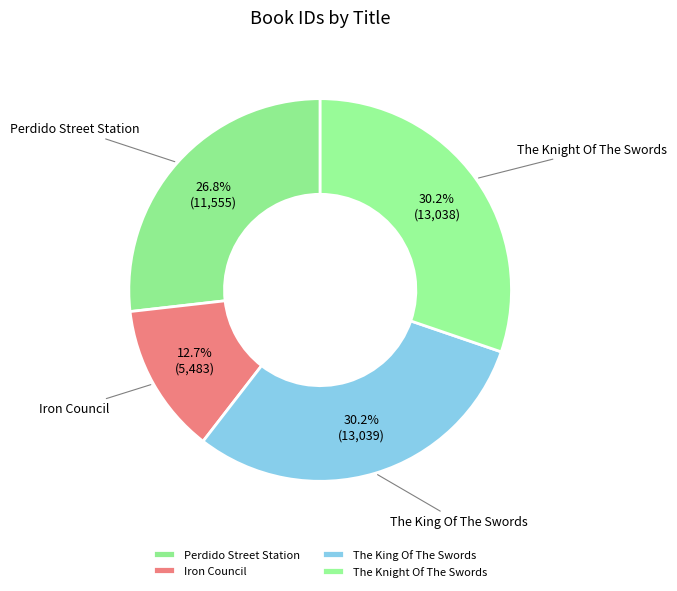

What percentage is the Perdido Street Station slice, to the nearest percent?

27%